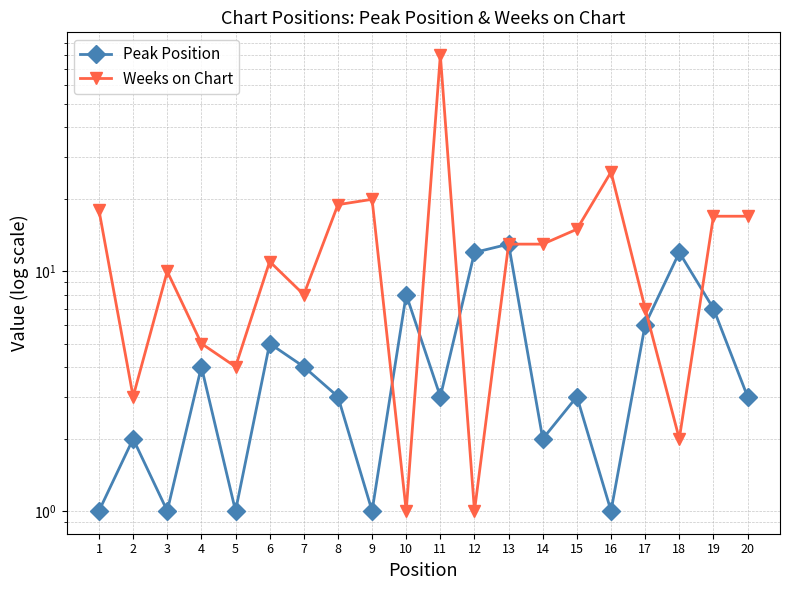

Reading left to right, transcribe all the data shown in this chart.

Peak Position: 1	2	1	4	1	5	4	3	1	8	3	12	13	2	3	1	6	12	7	3
Weeks on Chart: 18	3	10	5	4	11	8	19	20	1	80	1	13	13	15	26	7	2	17	17